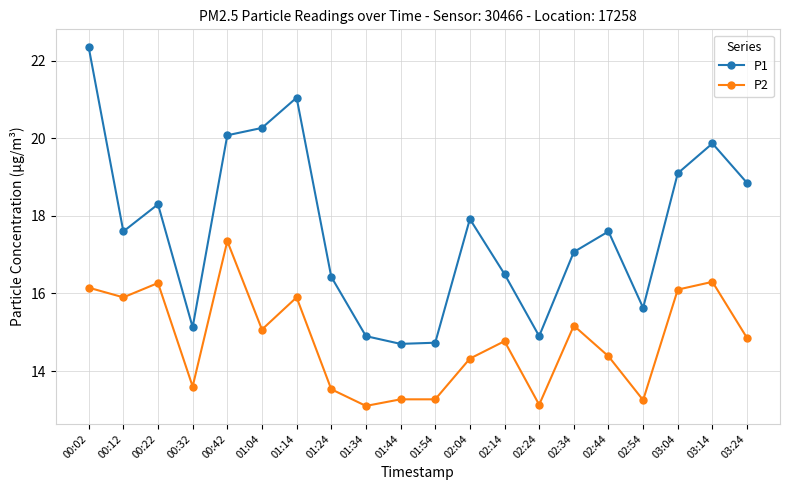

What is the minimum value shown in the chart?

13.1